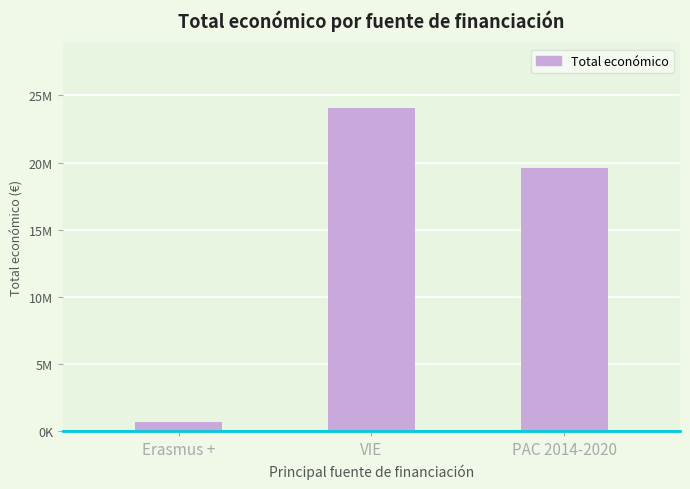

What is the sum of all values?

44298945